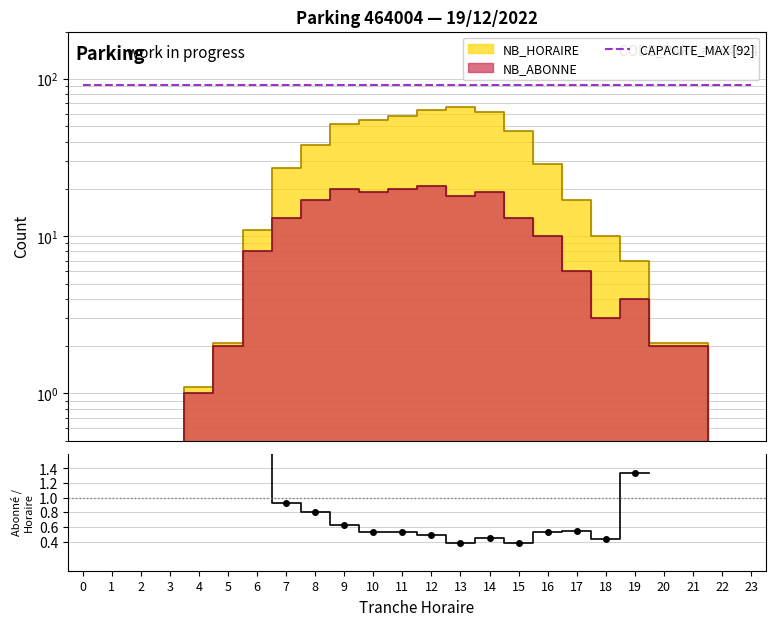

What is the value of the 12th point from the left?

0.5